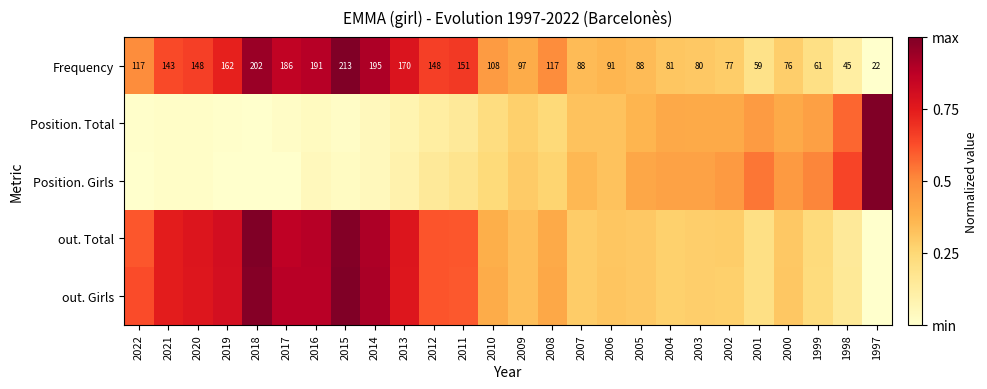

What is the maximum value for out. Girls?

1.0